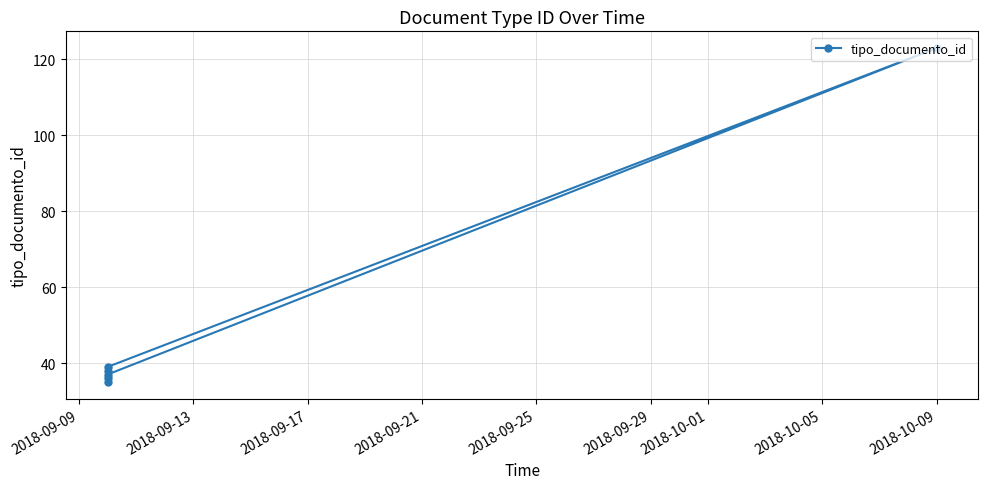

The value at 2018-09-09 is 23. True or false?

False